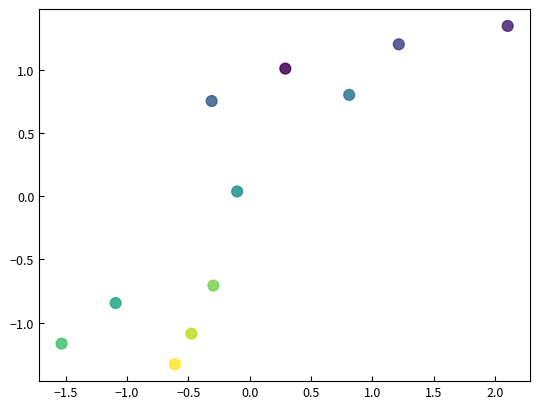

What is the range of X values (max minus min)?

3.6